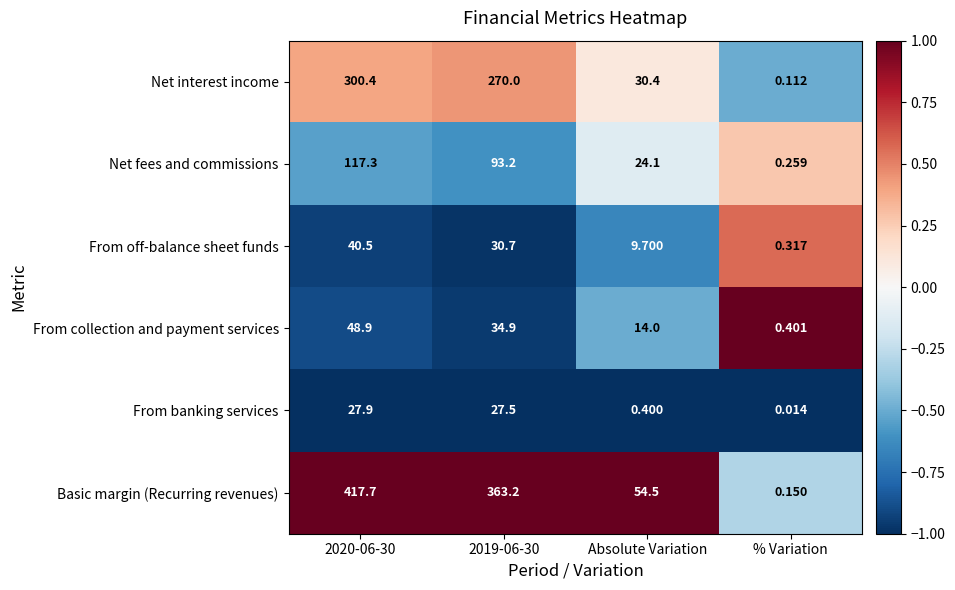

Which series has the largest range (max minus min)?

Basic margin (Recurring revenues)